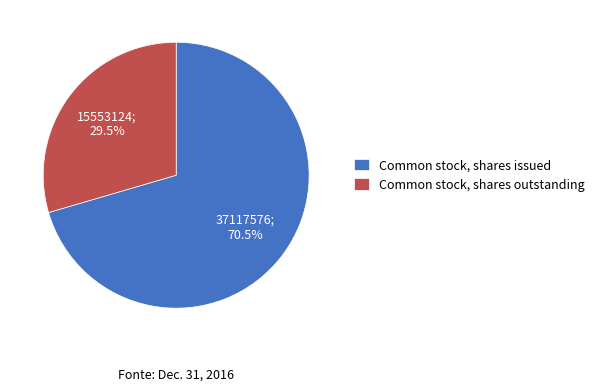

The Common stock, shares outstanding slice represents 43% of the pie. True or false?

False